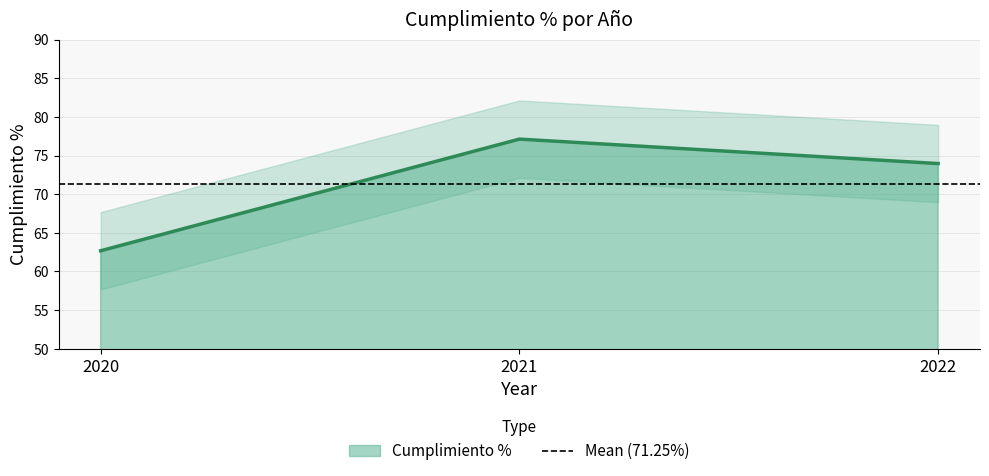

List the labels in order of value, smallest first.

2020, 2022, 2021